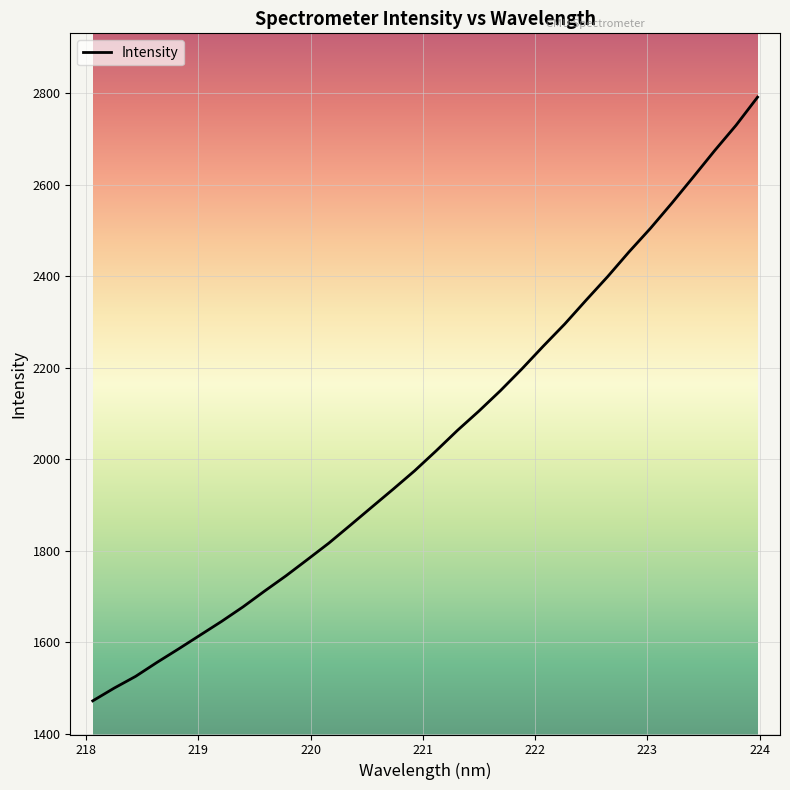

What is the smallest value displayed?

1471.4